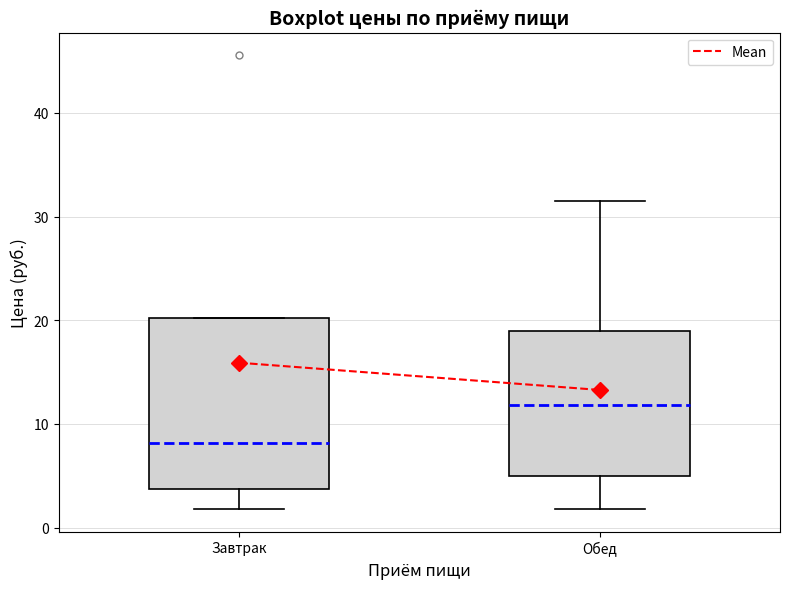

Reading left to right, transcribe this box plot: for each box, give where its median line is, the range the box spans, and where its two whiskers end, as read against the y-axis. The values are not printed on the chart, so give them approximately, as read against the axis.

Завтрак: median 8, box 4 to 20, whiskers 2 to 20
Обед: median 12, box 5 to 19, whiskers 2 to 31